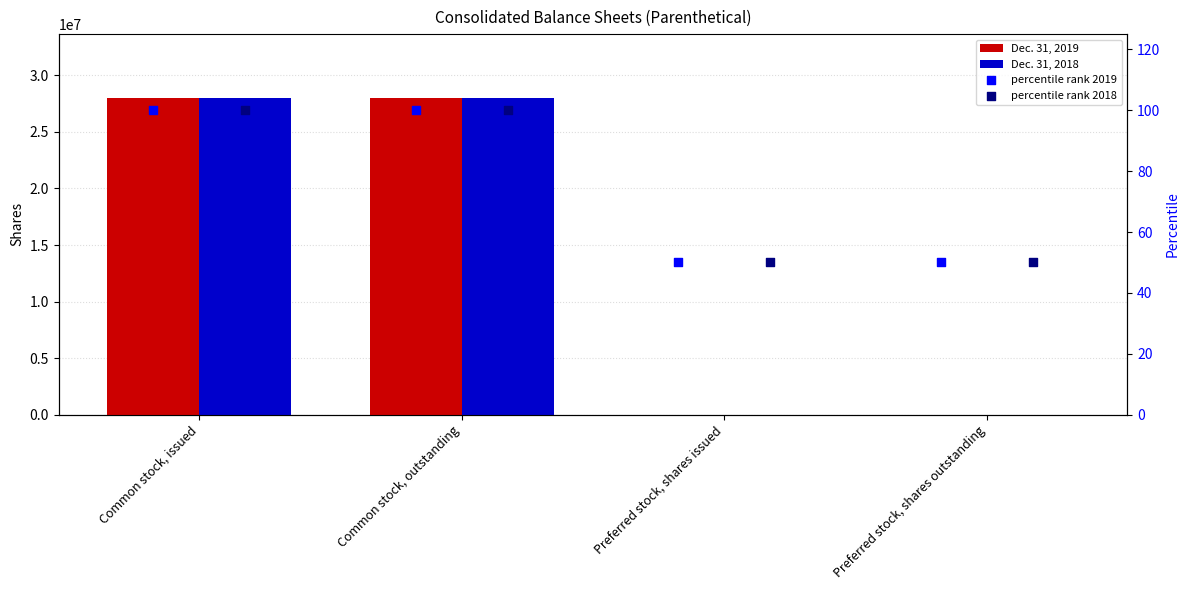

At how many categories does at least one series exceed 12762646?

2